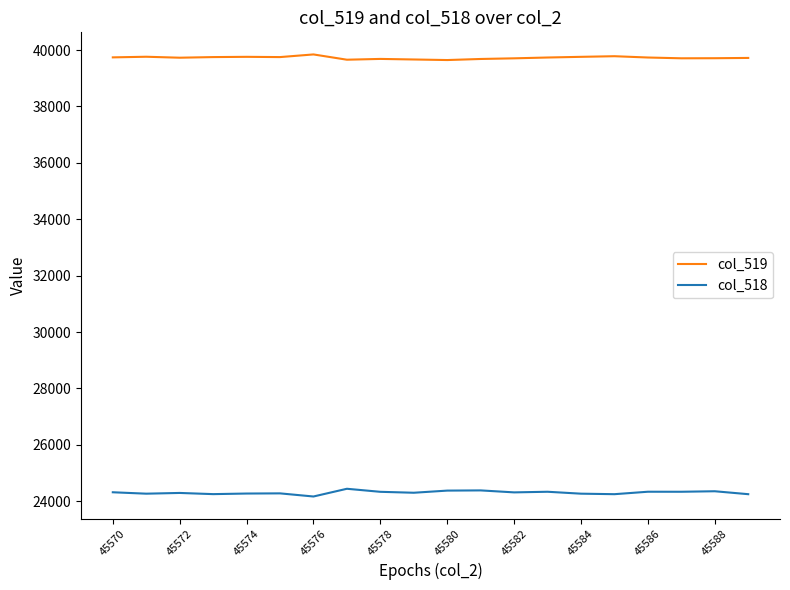

Rank the series by their maximum value, from lowest to highest.

col_518, col_519